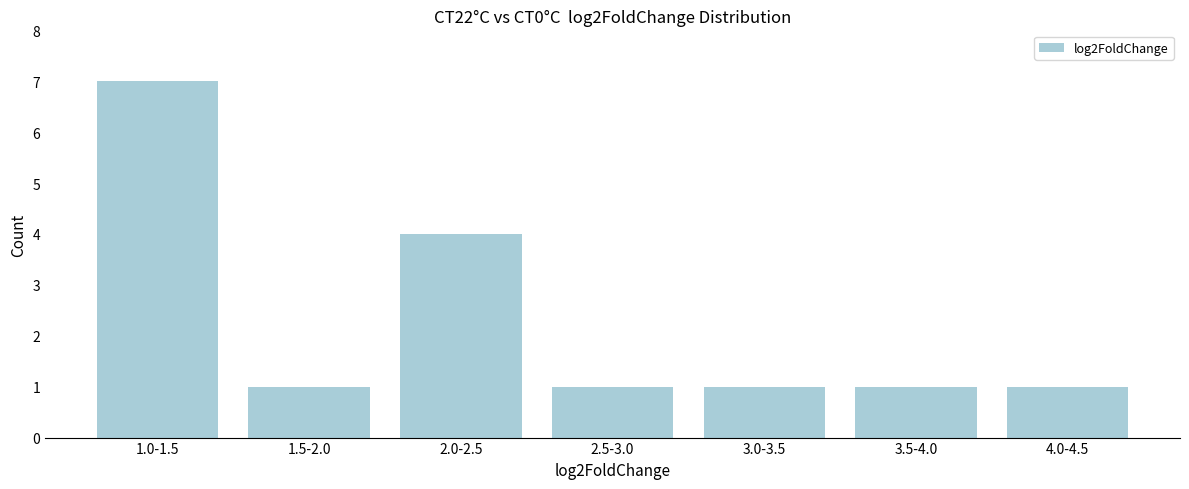

Reading right to left, list all the values displayed in this chart.

1	1	1	1	4	1	7